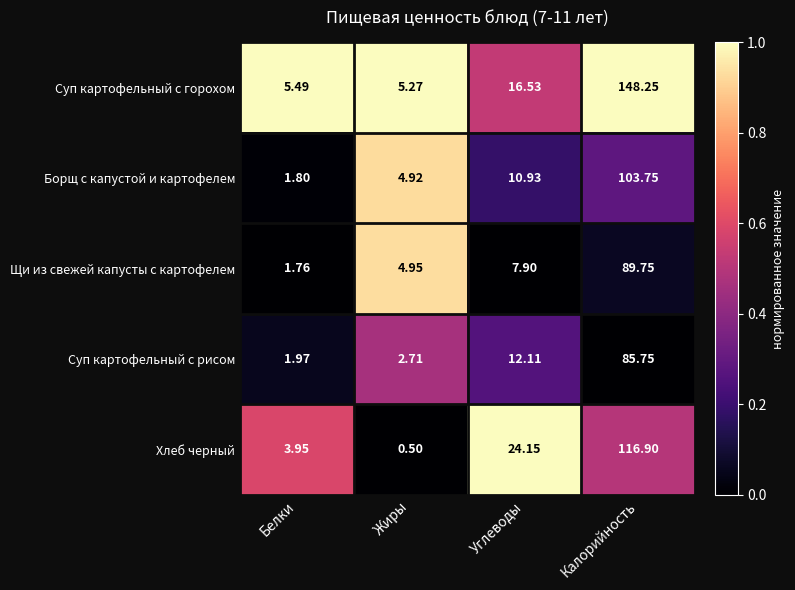

At which category does the chart reach its peak across all series?

Калорийность